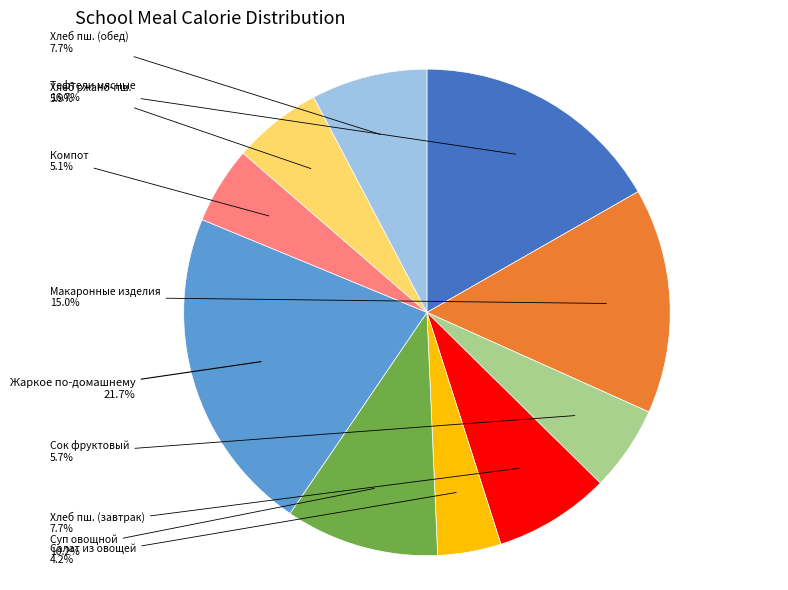

Is there a majority slice in this chart?

No